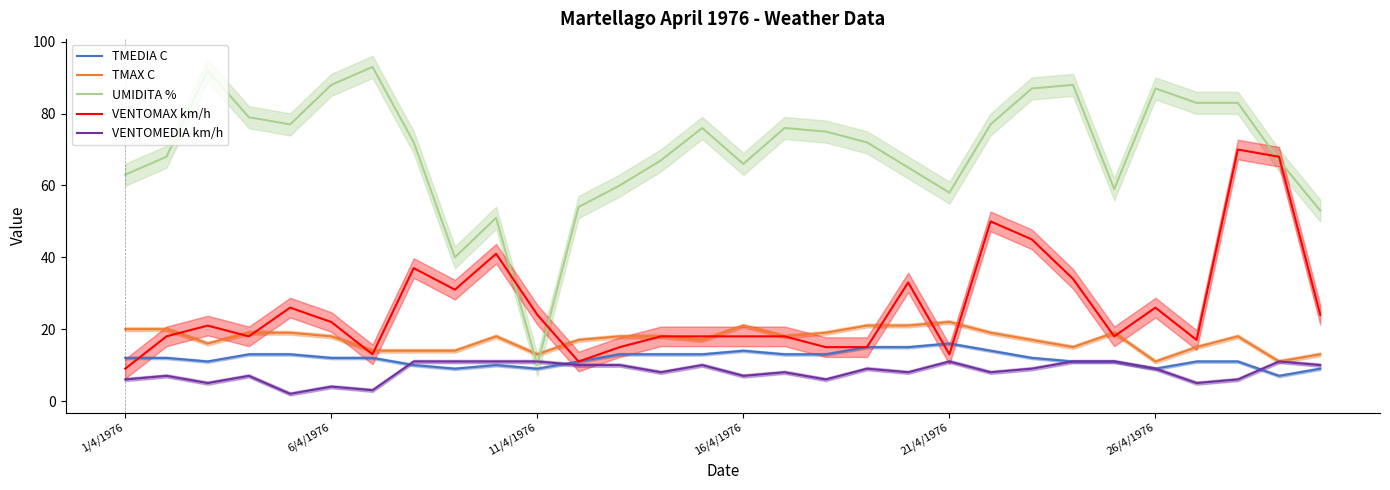

How many lines are shown in the chart?

5